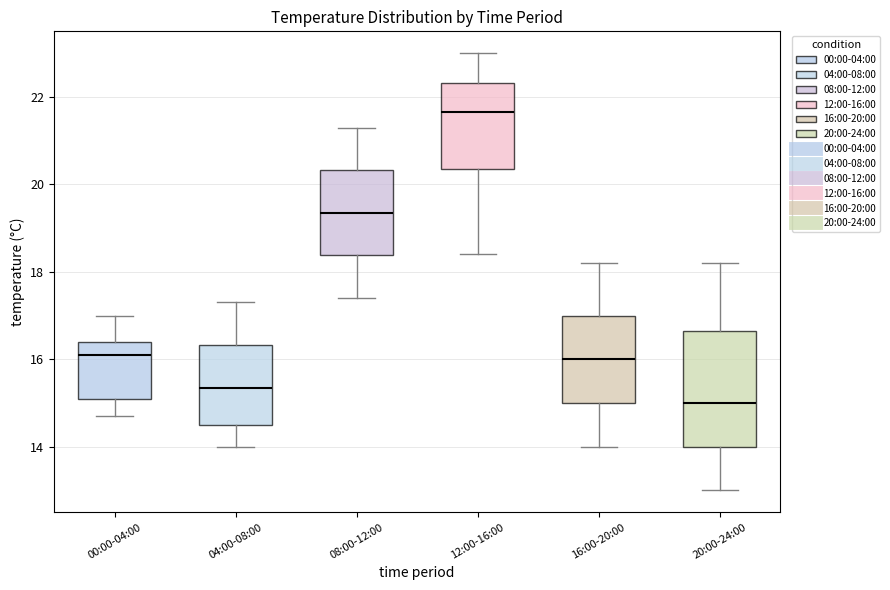

Where does the upper whisker of the box for 12:00-16:00 end on the y-axis? The values are not printed on the chart, so give them approximately, as read against the axis.

23.0